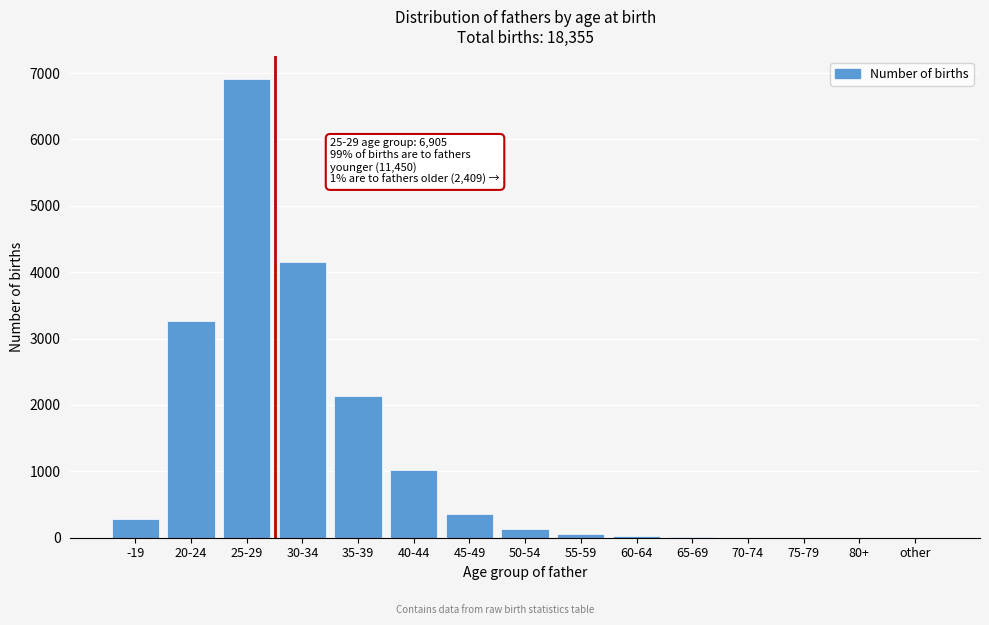

Is it true that the value at -19 is 284?

True